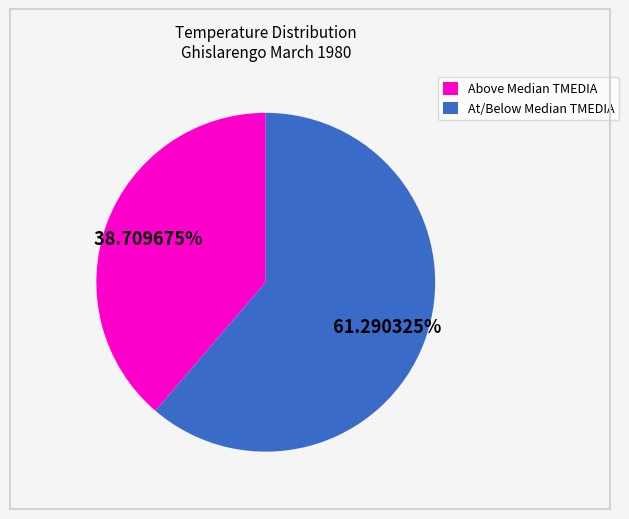

How many slices are in this pie chart?

2